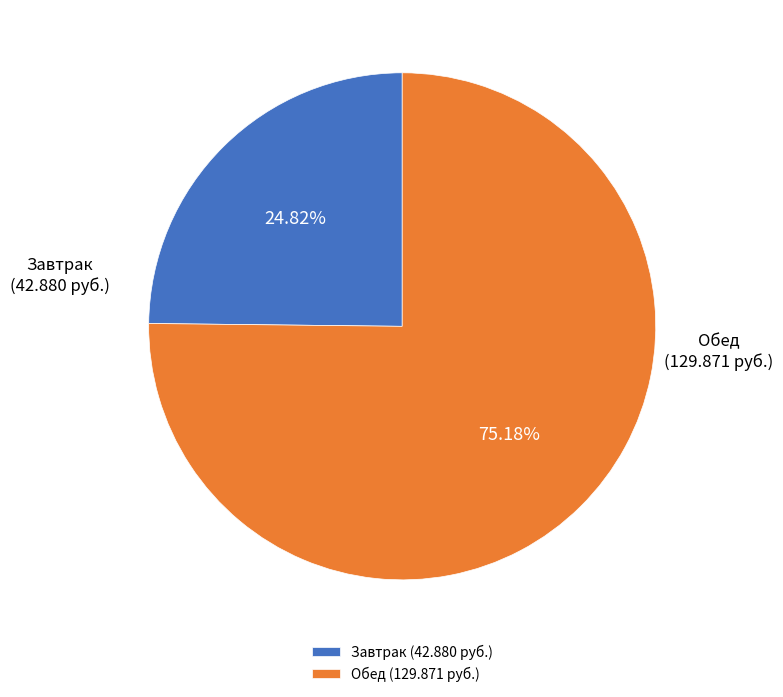

Is the sum of Завтрак and Обед greater than half?

Yes